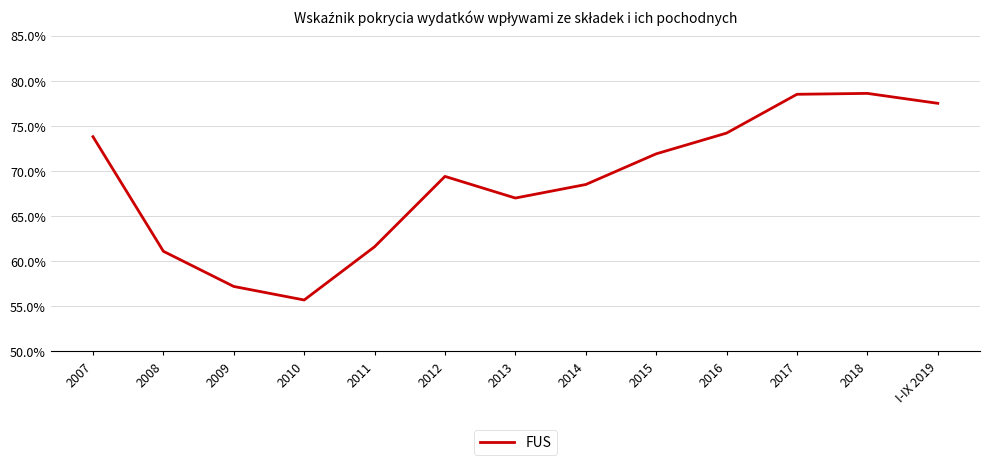

Where is the first local minimum?

2010